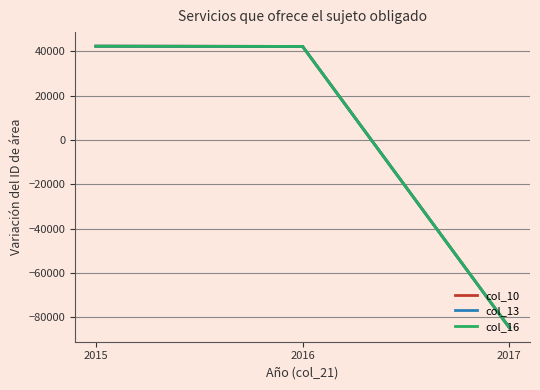

Is this an area chart (filled region under the line)?

No